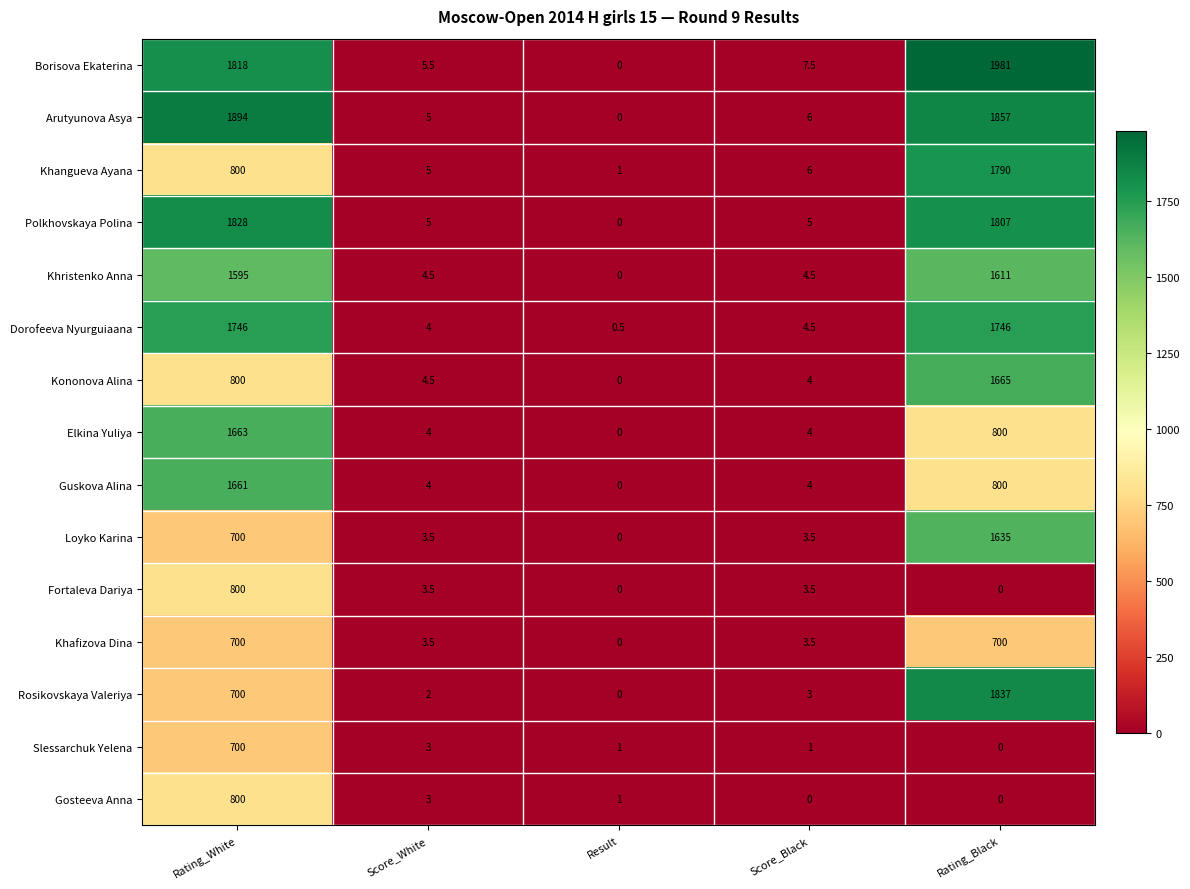

What is the sum of the Borisova Ekaterina values at Score_Black and Result?

7.5